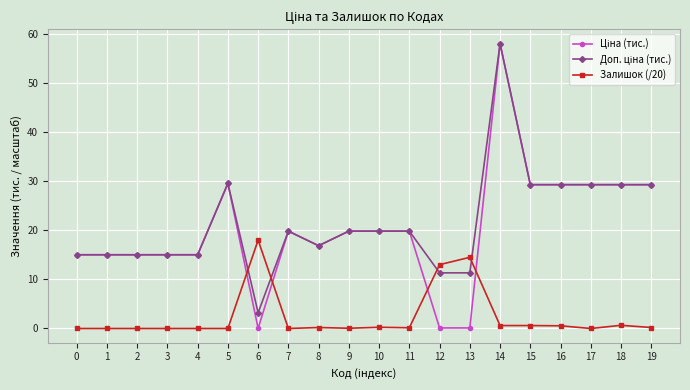

What is the value of the Залишок (/20) point at the 7th from the left?

18.0